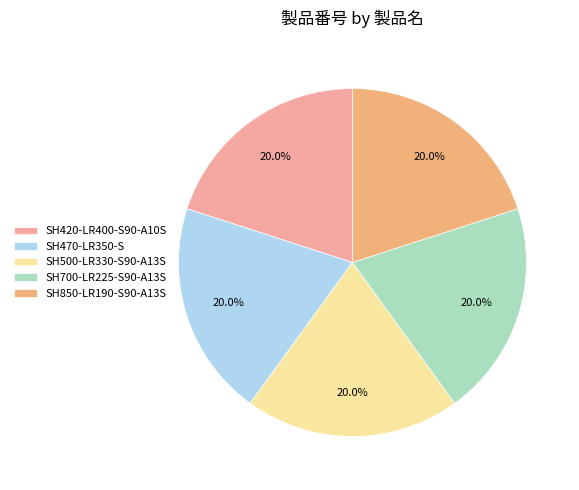

What is the total percentage of SH420-LR400-S90-A10S and SH850-LR190-S90-A13S?

40.0%